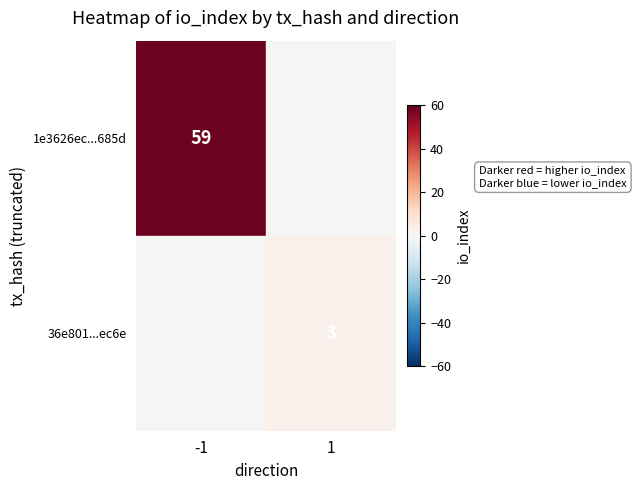

Reading left to right, what are all the values shown in this chart?

1e3626ec2e2a03a22fb5c49569dddf36740685d: direction=-1	io_index=59
36e801419ace25e62d0c2988b55871afac7ec6e: direction=1	io_index=3